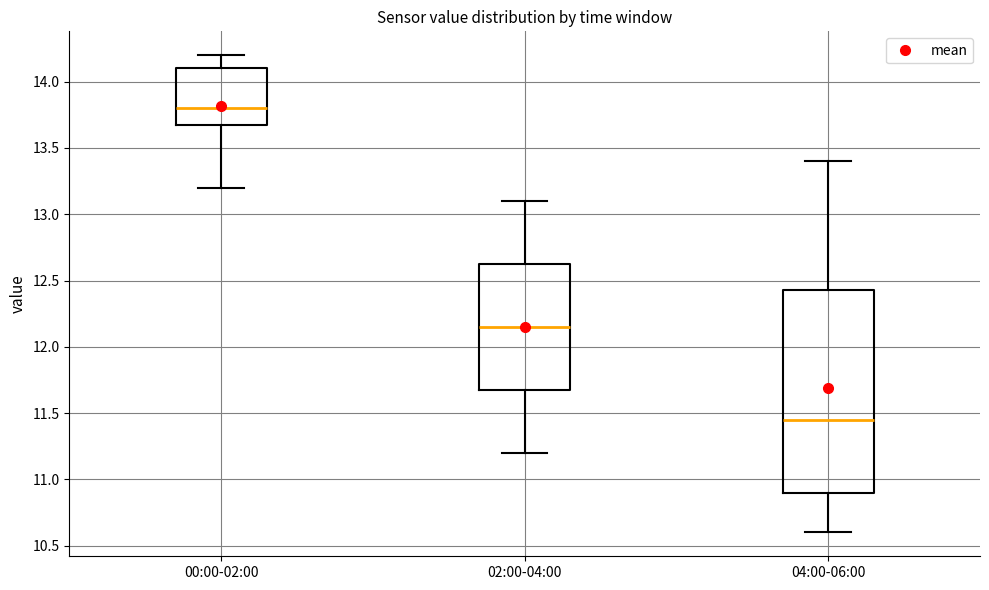

Which box's median line is the highest?

00:00-02:00